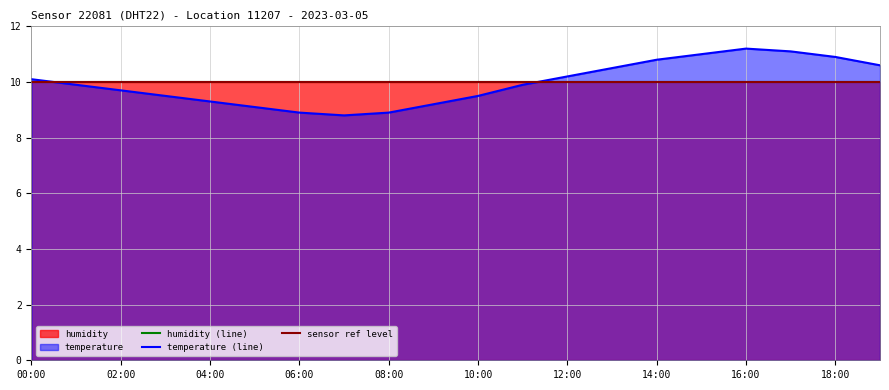

The value of temperature (line) at 16:00 is 11.2. True or false?

True